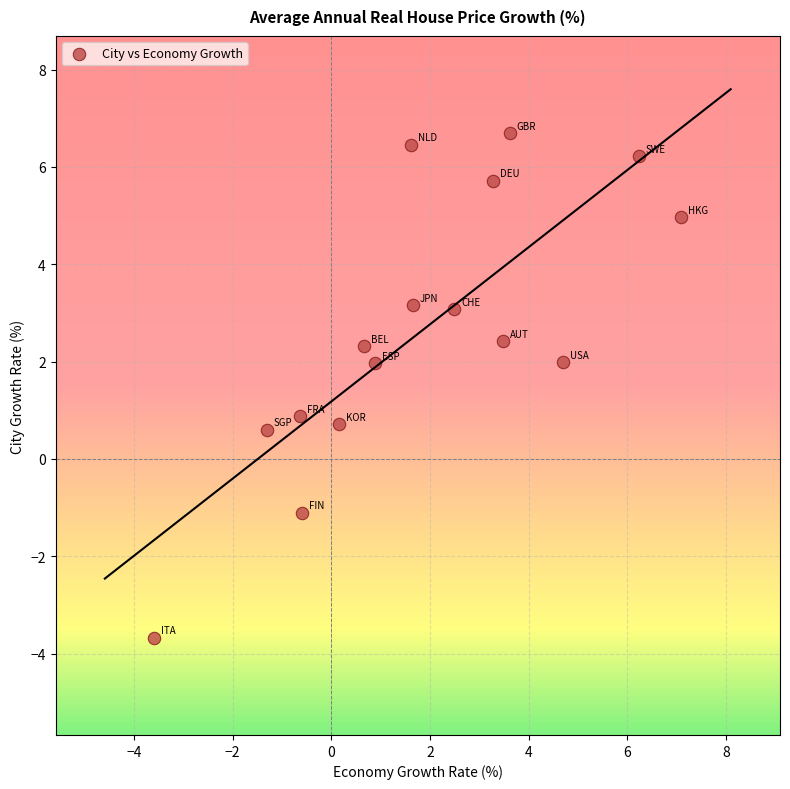

What is the range of Y values (max minus min)?

10.4